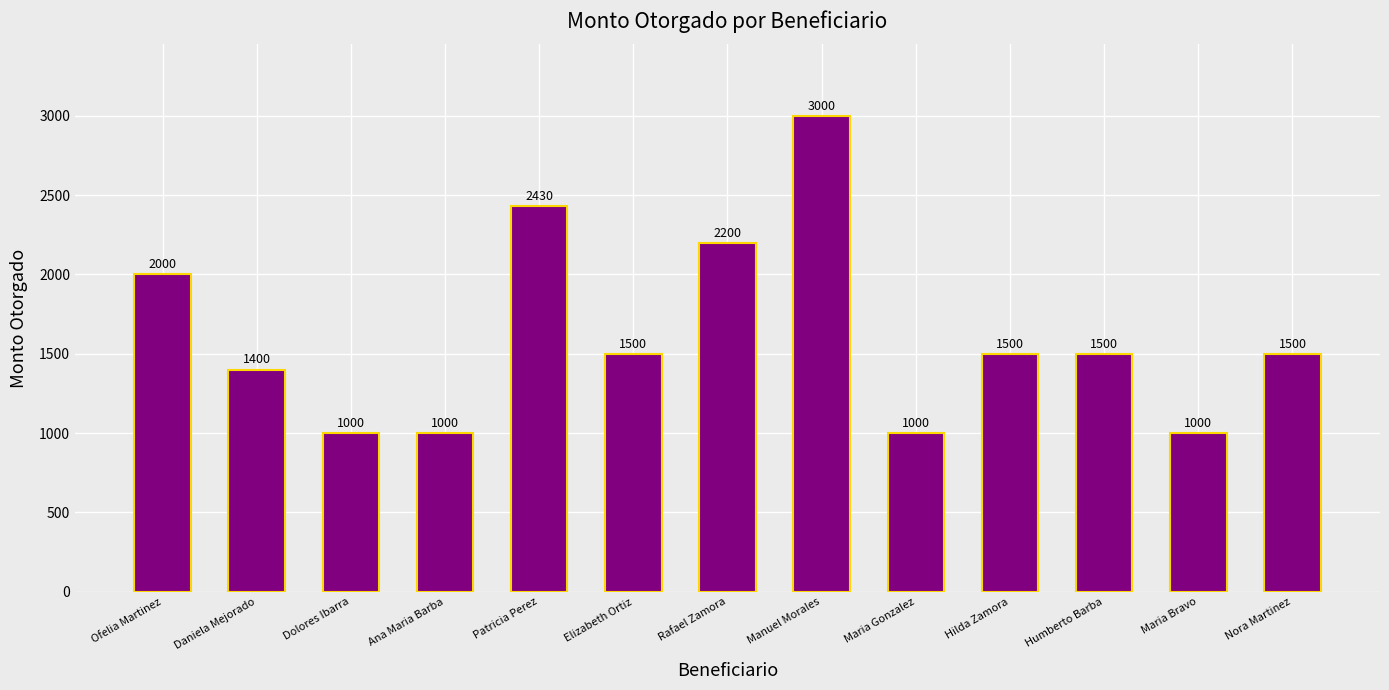

Between Patricia Perez and Humberto Barba, which is larger?

Patricia Perez